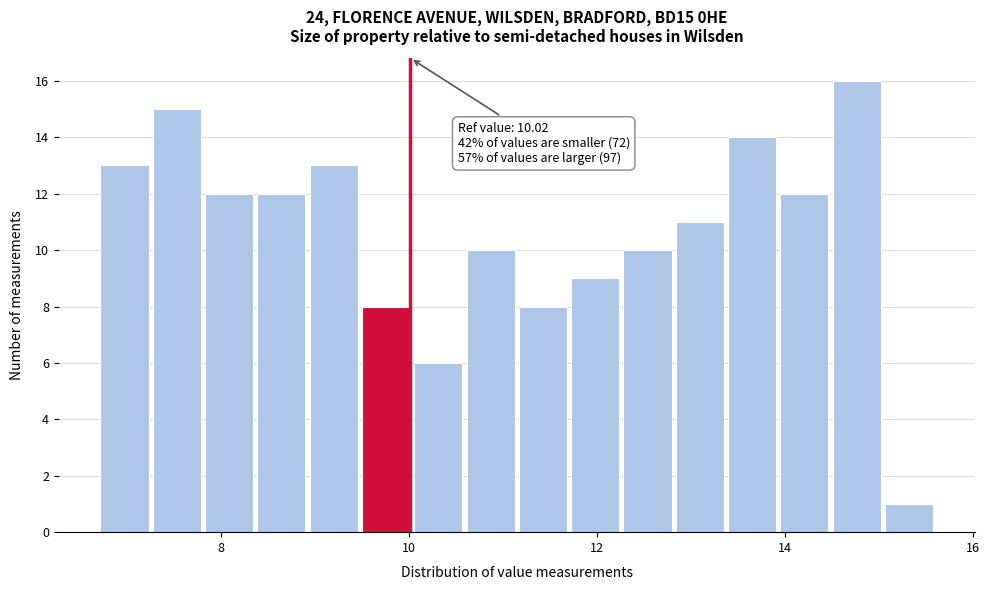

Read against the x-axis, roughly where is the centre of the tallest bar?

14.8